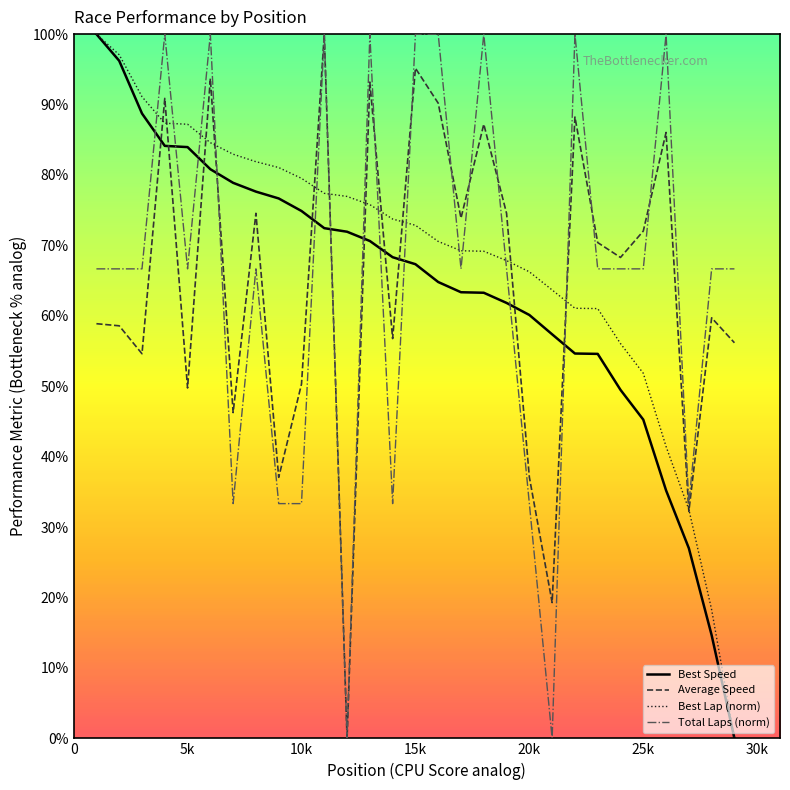

How many times do Best Lap (norm) and Average Speed cross each other?

13